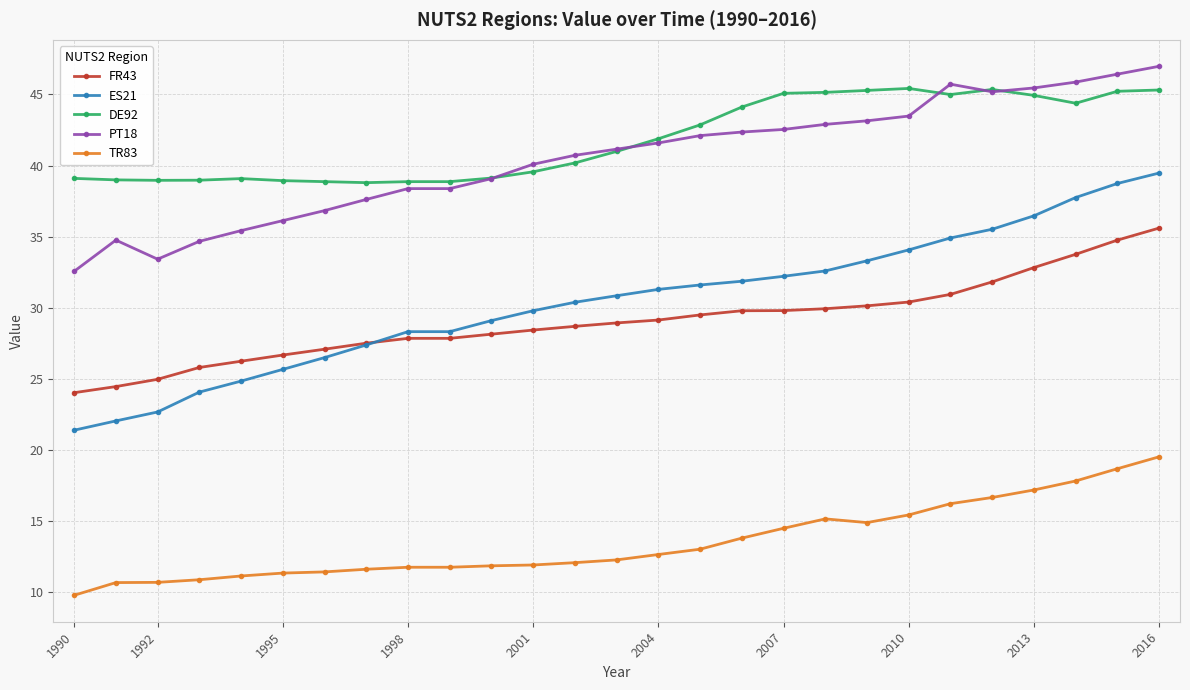

Which series has the widest spread of values?

ES21